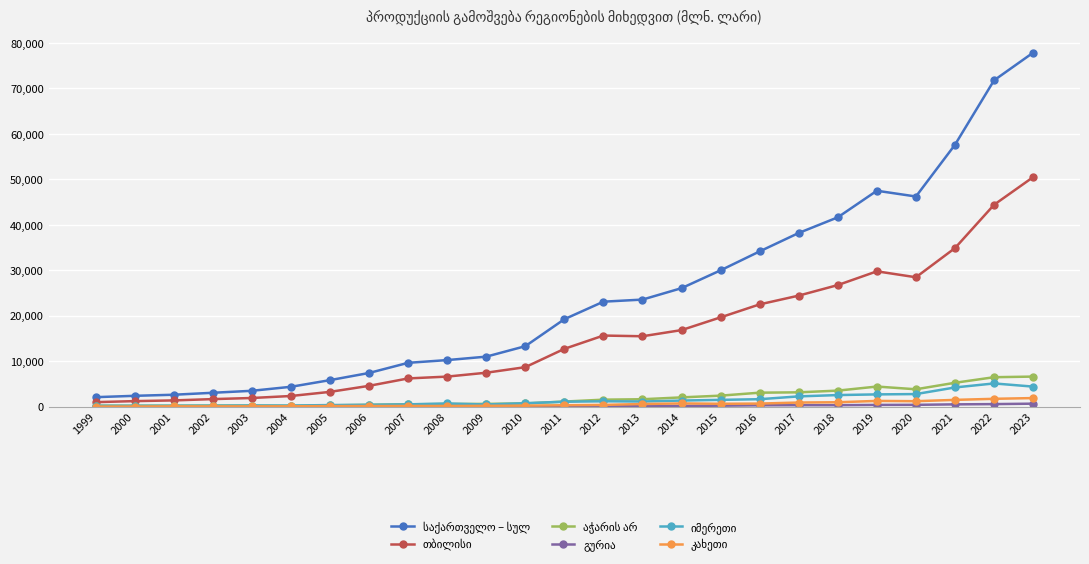

At which category is the sum across all series the highest?

2023